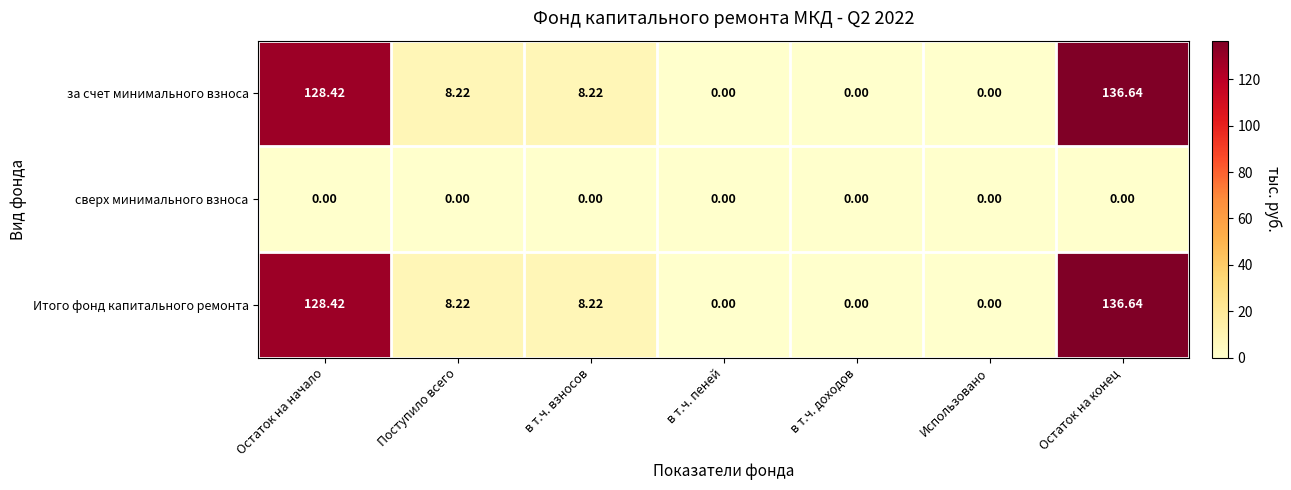

At which category is the sum across all series the highest?

Остаток на конец